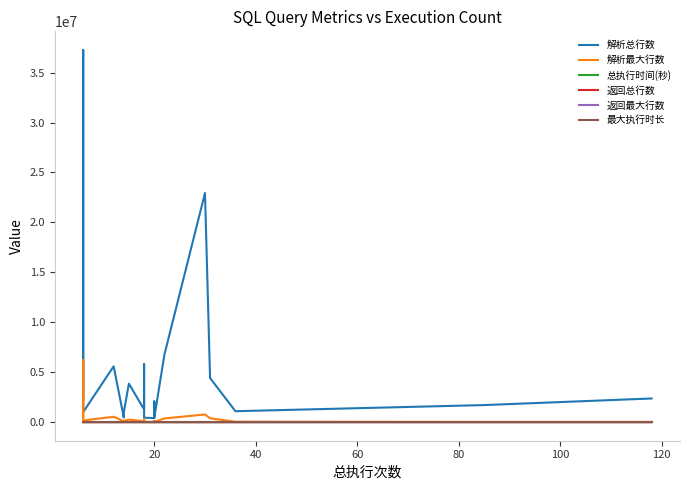

How many interior local valleys does the 返回最大行数 series have?

5